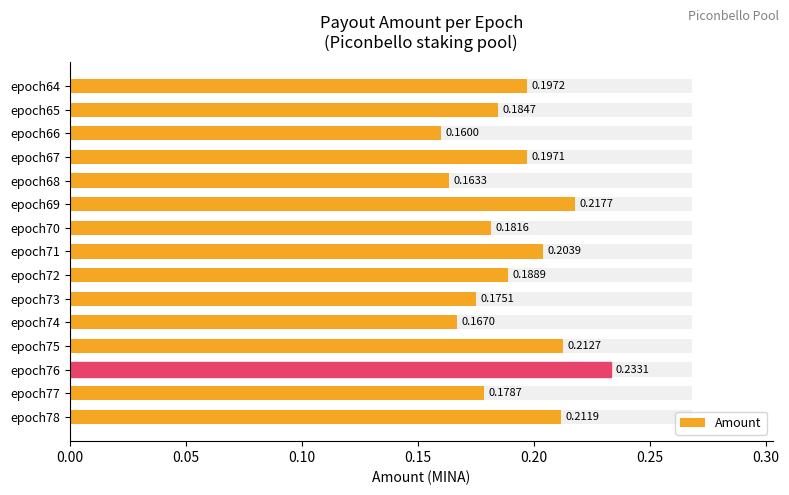

Are the bars horizontal?

Yes